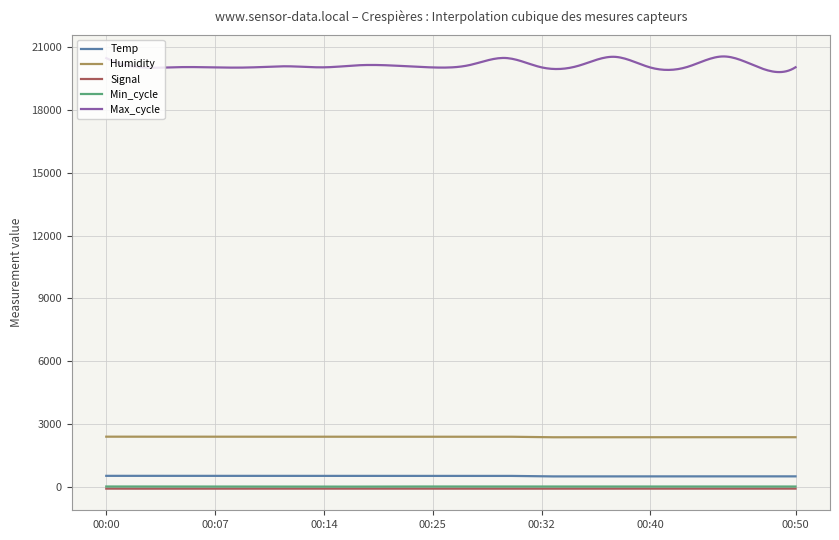

True or false: Signal and Humidity intersect in this chart.

False